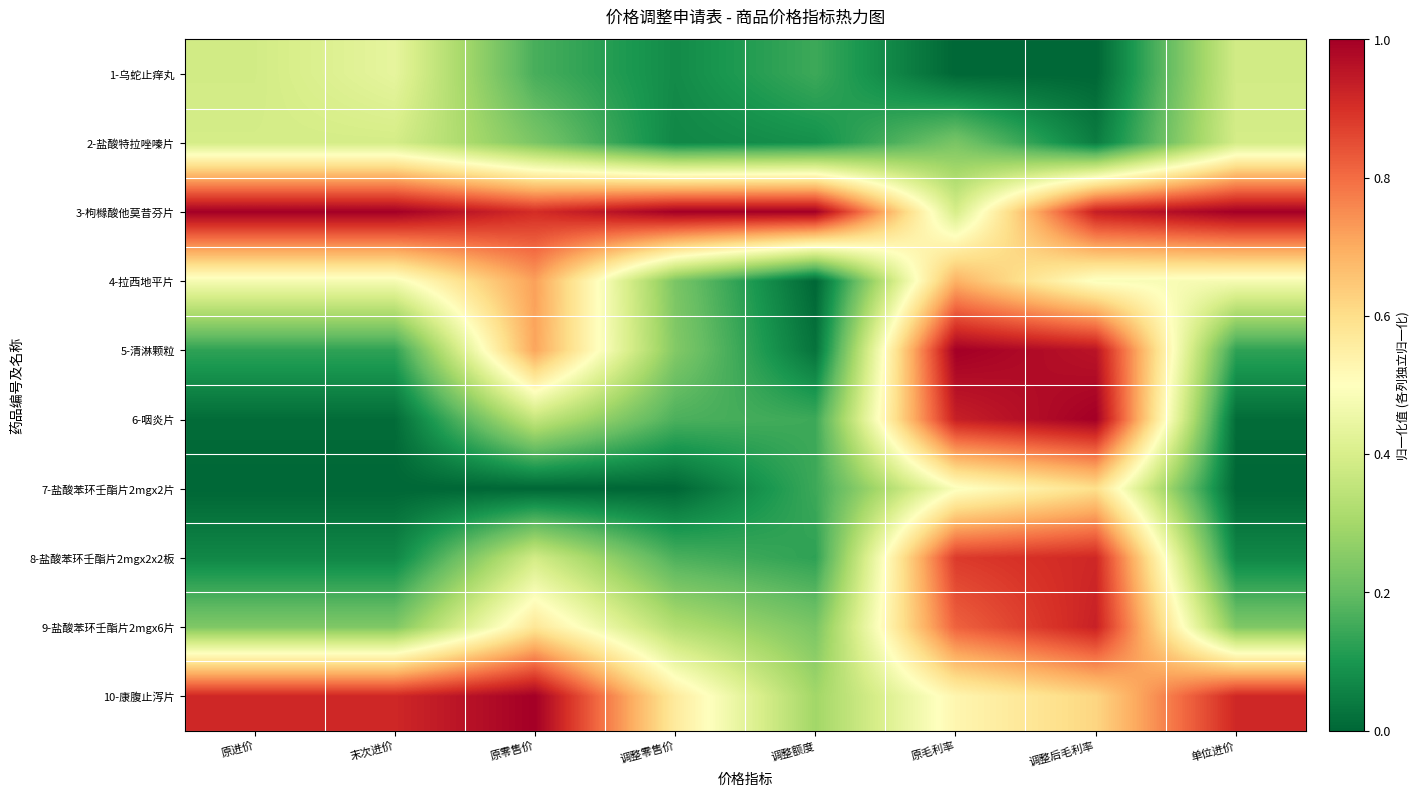

Count the number of data series in this chart.

10